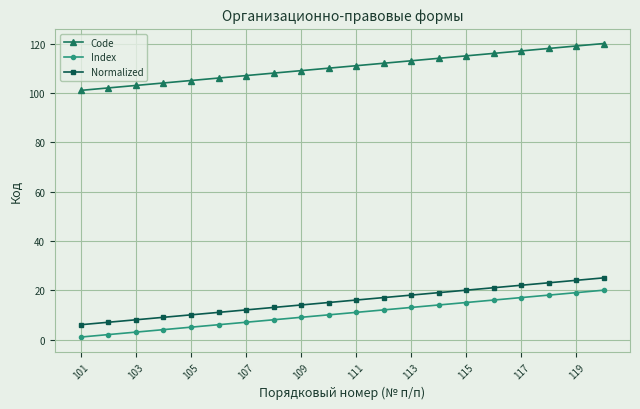

What is the highest value of the Code series?

120